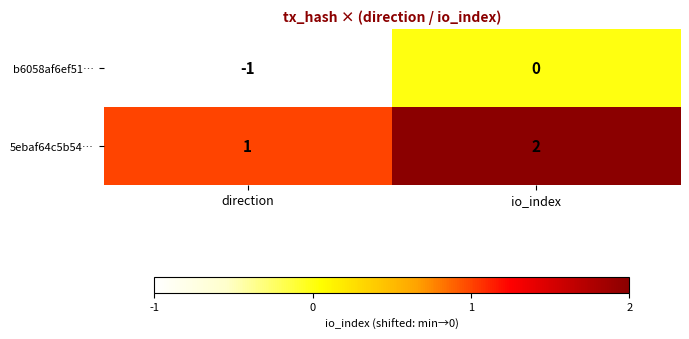

At which label is b6058af6ef51… closest to 0?

io_index